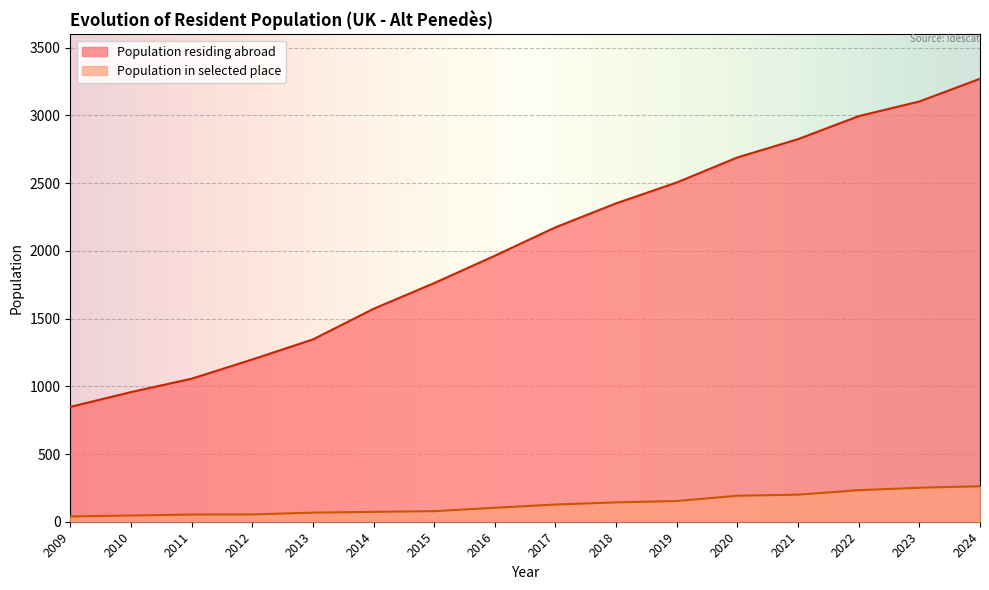

The chart shows a value of 1198 at 2021. True or false?

True